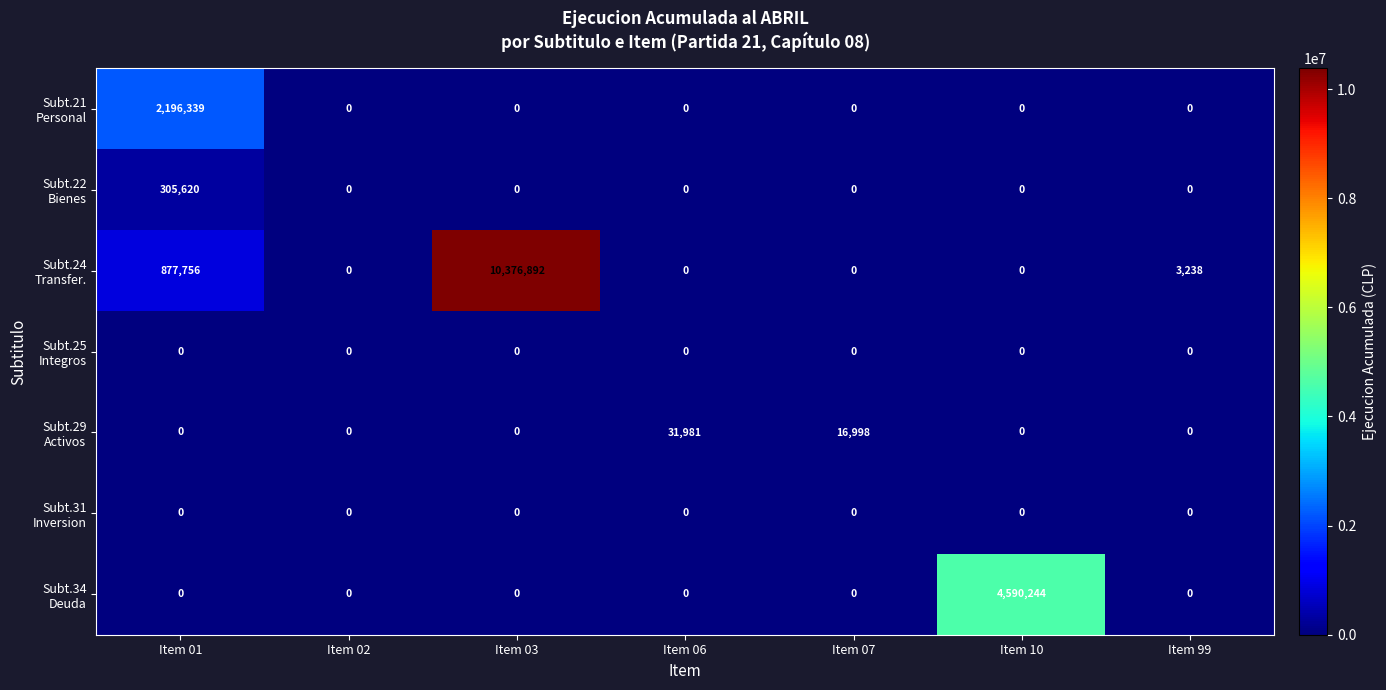

How many categories are shown in the chart?

7